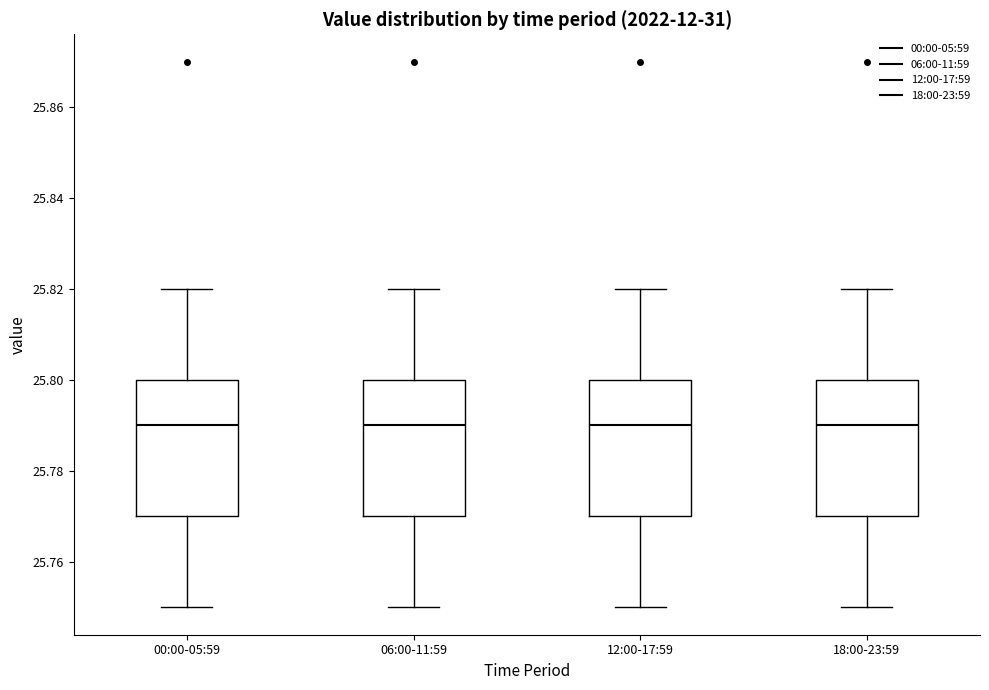

Reading left to right, read every box against the y-axis: the position of its median line, the range the box covers, and the ends of its whiskers. The values are not printed on the chart, so give them approximately, as read against the axis.

00:00-05:59: median 25.79, box 25.77 to 25.80, whiskers 25.75 to 25.82
06:00-11:59: median 25.79, box 25.77 to 25.80, whiskers 25.75 to 25.82
12:00-17:59: median 25.79, box 25.77 to 25.80, whiskers 25.75 to 25.82
18:00-23:59: median 25.79, box 25.77 to 25.80, whiskers 25.75 to 25.82